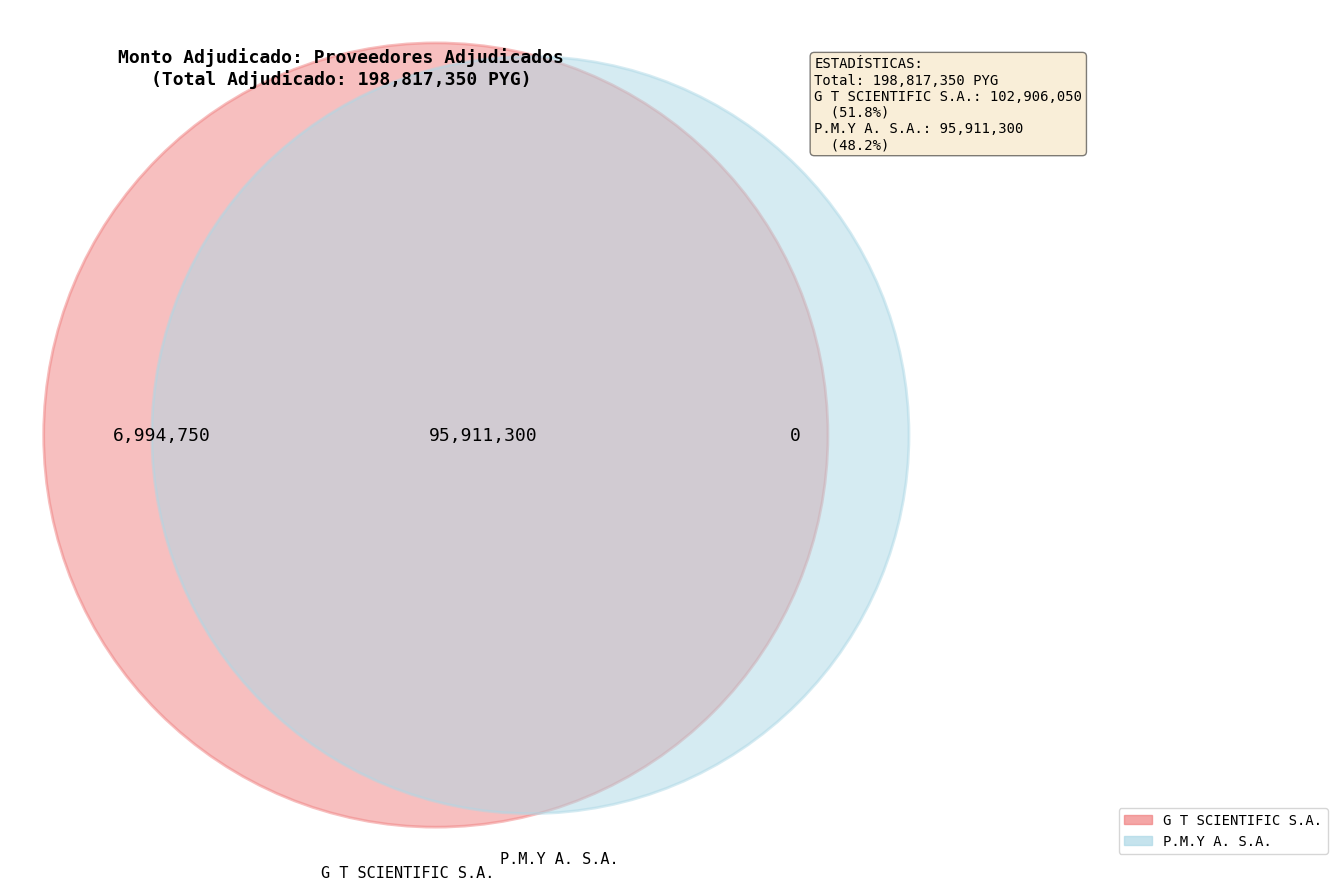

What portion of the pie excludes P.M.Y A. S.A.?

51.8%